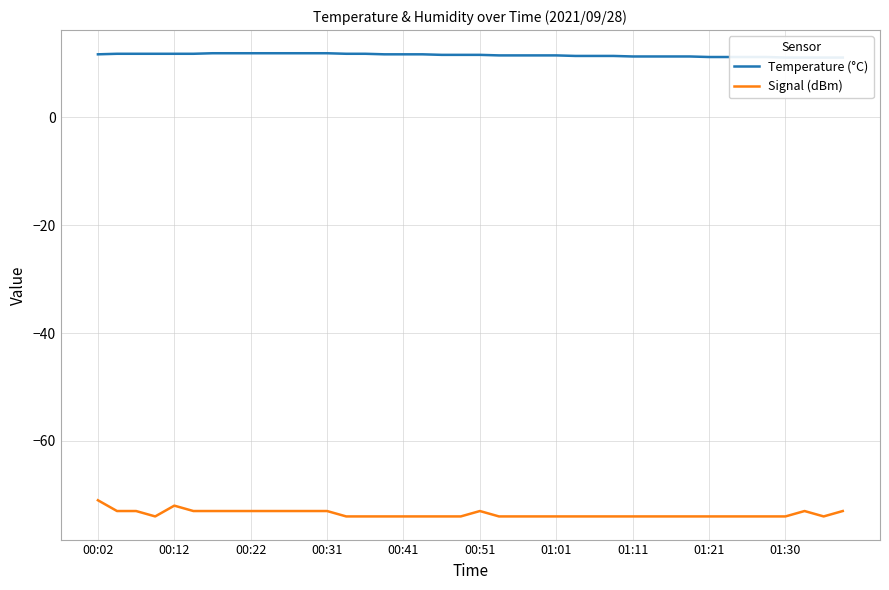

Read the Temperature (°C) value at 10.

11.9